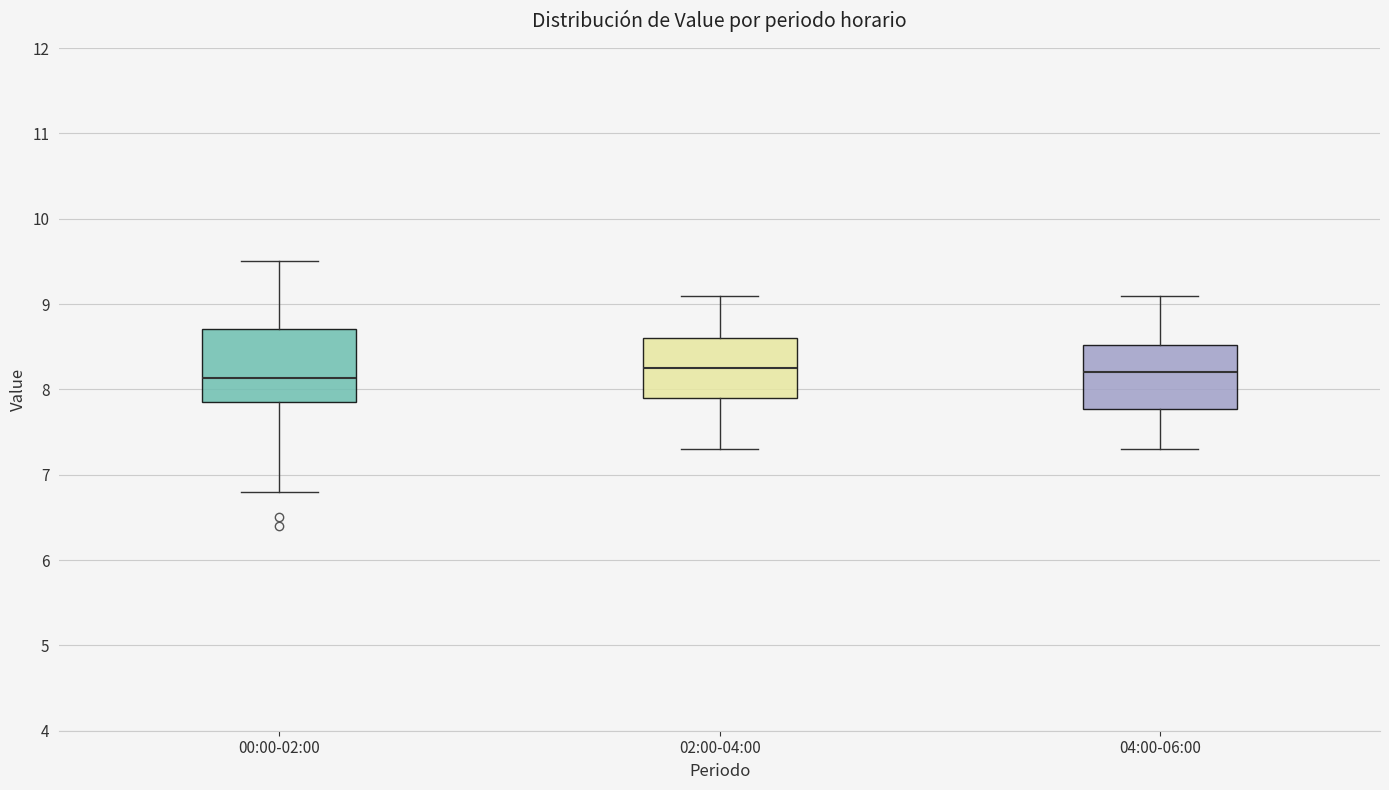

Where does the median line of the box for 04:00-06:00 sit on the y-axis? The values are not printed on the chart, so give them approximately, as read against the axis.

8.2